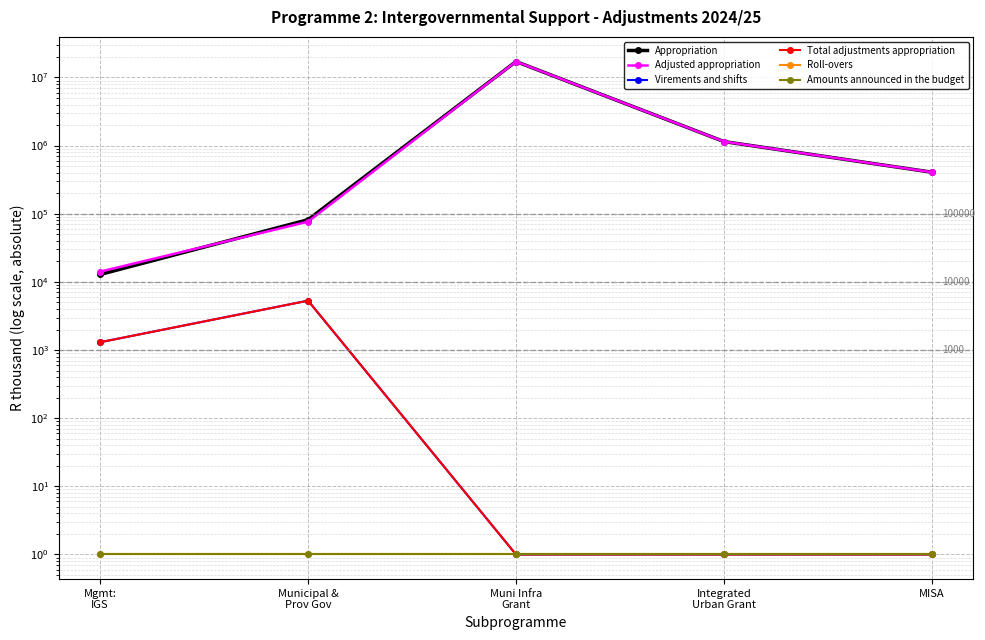

Which series has the largest total across all categories?

Appropriation